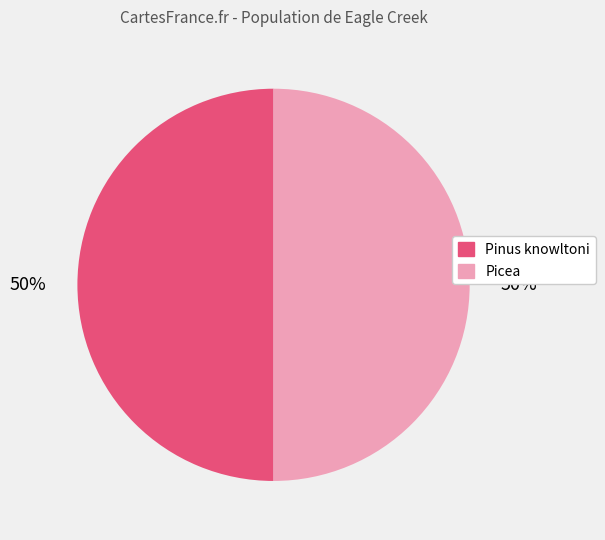

Combined, do Picea and Pinus knowltoni account for over 50%?

Yes